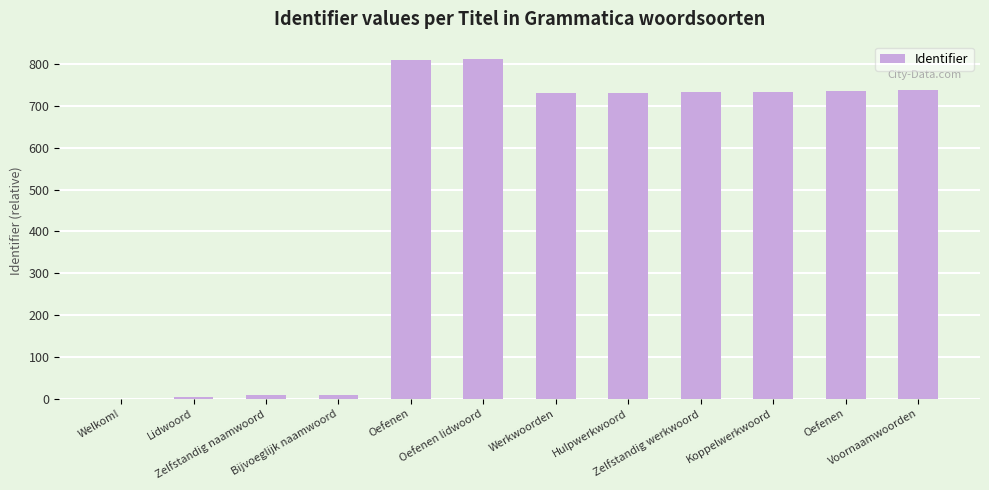

Rank the categories by value from lowest to highest.

Welkom!, Lidwoord, Zelfstandig naamwoord, Bijvoeglijk naamwoord, Werkwoorden, Hulpwerkwoord, Zelfstandig werkwoord, Koppelwerkwoord, Oefenen, Voornaamwoorden, Oefenen, Oefenen lidwoord